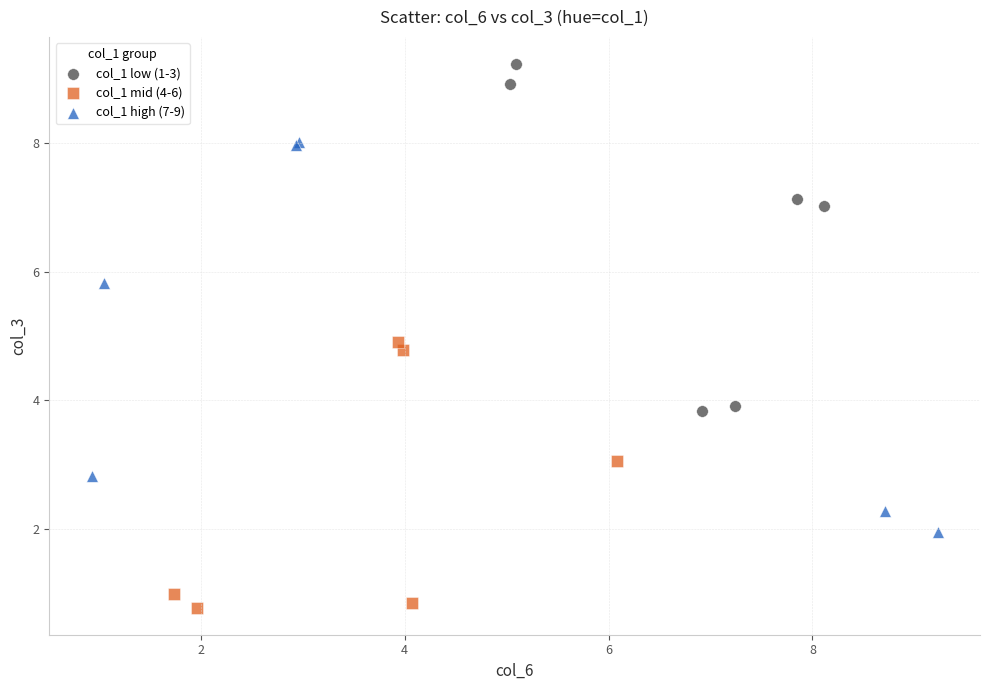

Which series contains the lowest Y value?

col_1 mid (4-6)